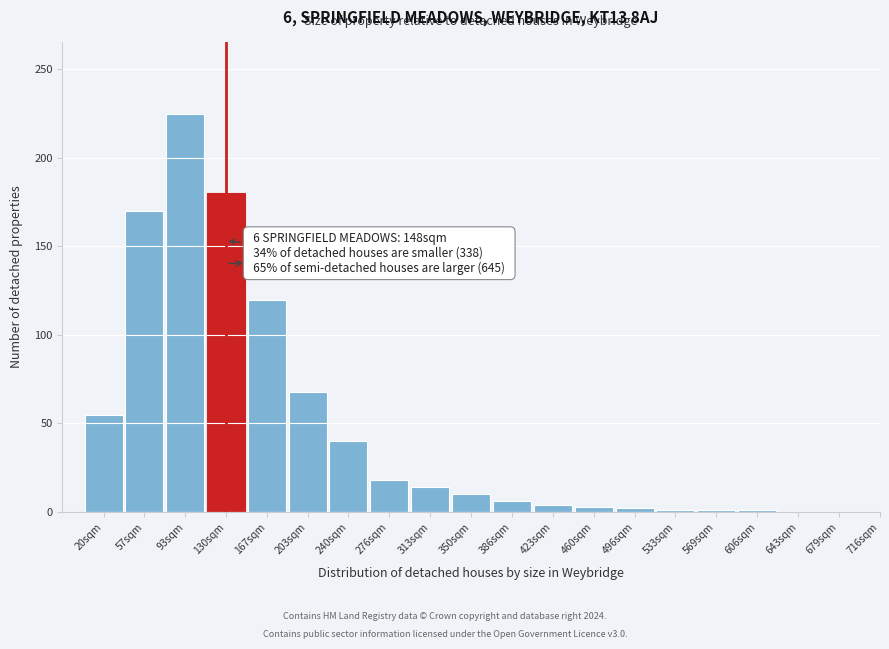

Which has a higher value, 167sqm or 203sqm?

167sqm